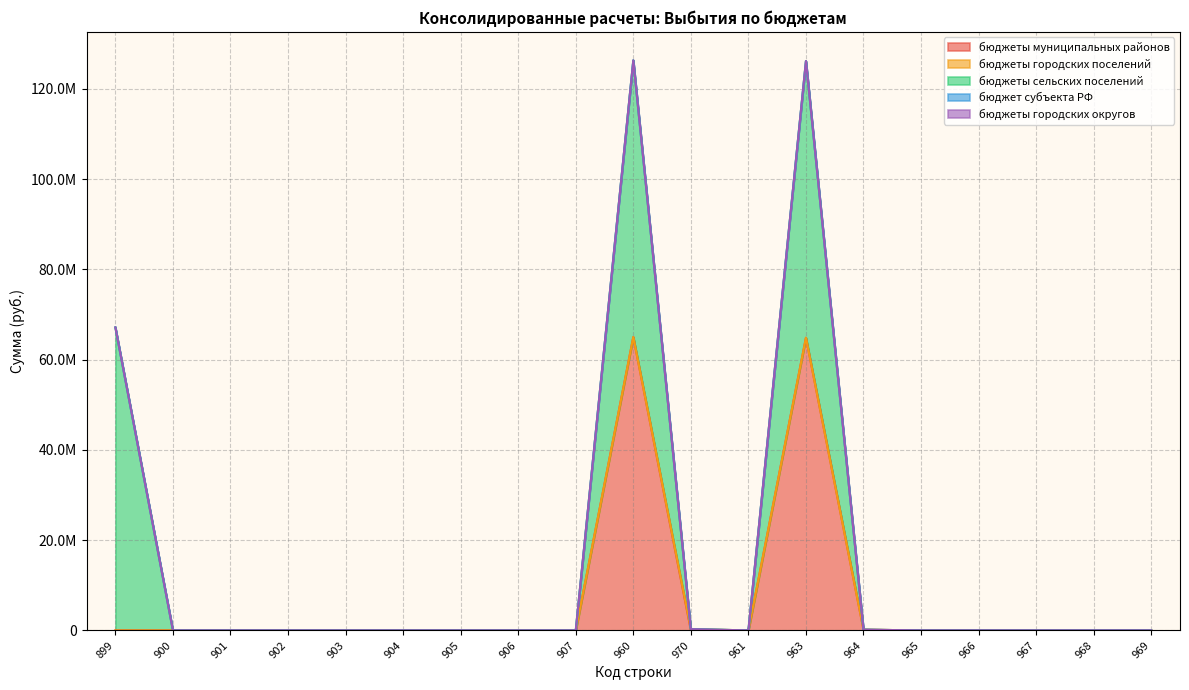

How many categories are shown in the chart?

19